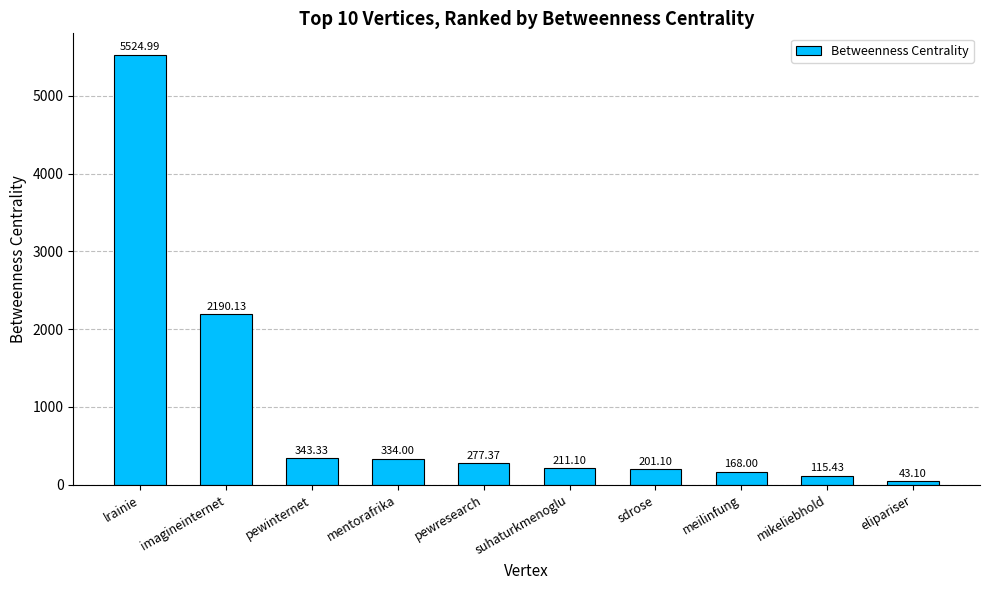

What value does the data have at lrainie?

5525.0